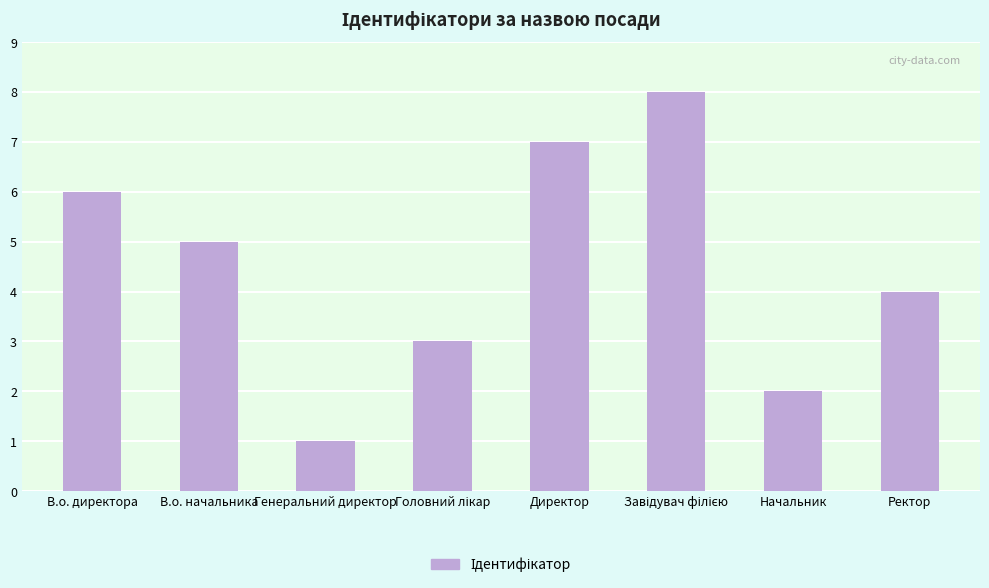

Between Директор and Генеральний директор, which is larger?

Директор